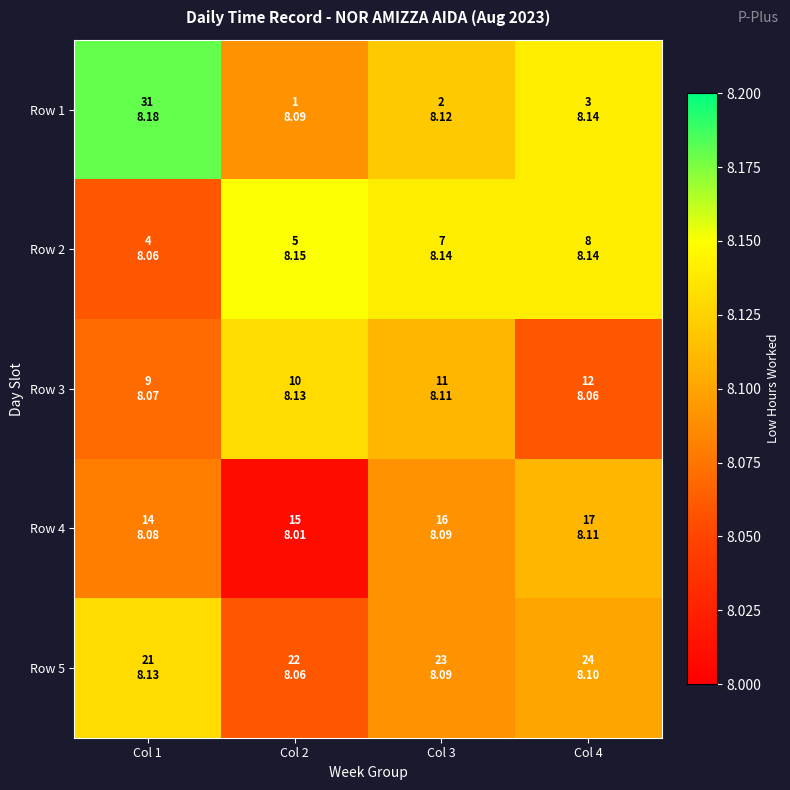

Which label corresponds to the largest value in the chart?

Col 1